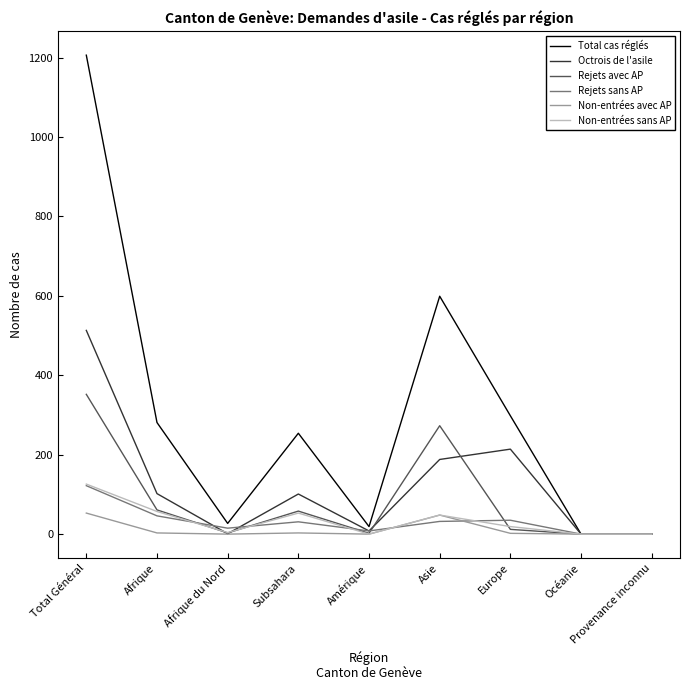

What position from the left is Asie?

6